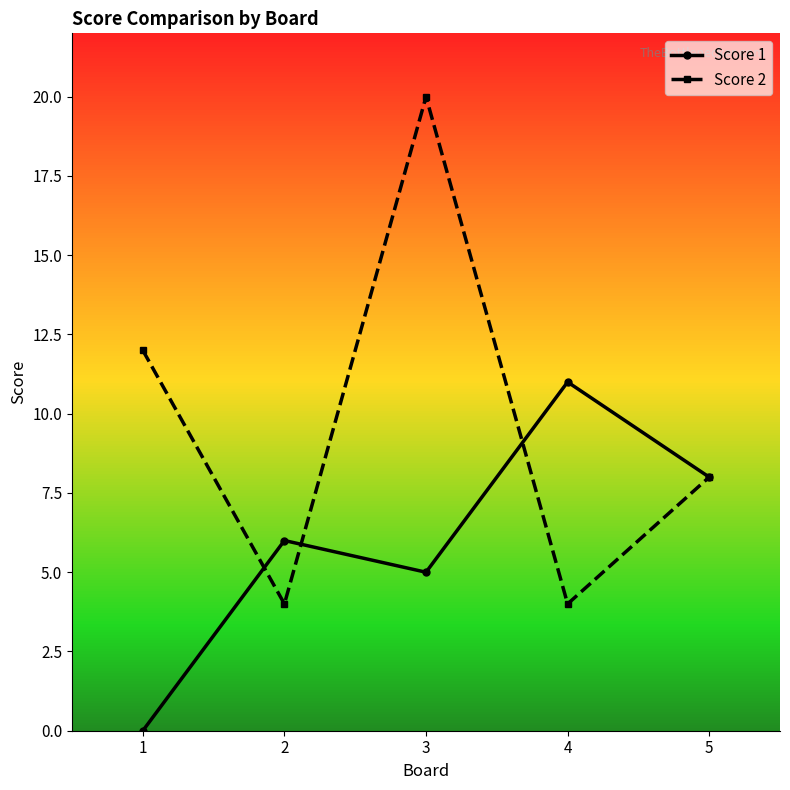

What is the sum of all Score 2 values?

48